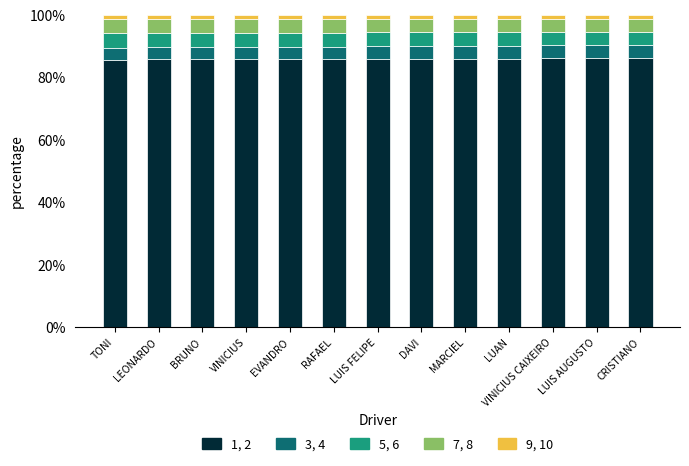

What is the average value of the 1, 2 series?

85.9